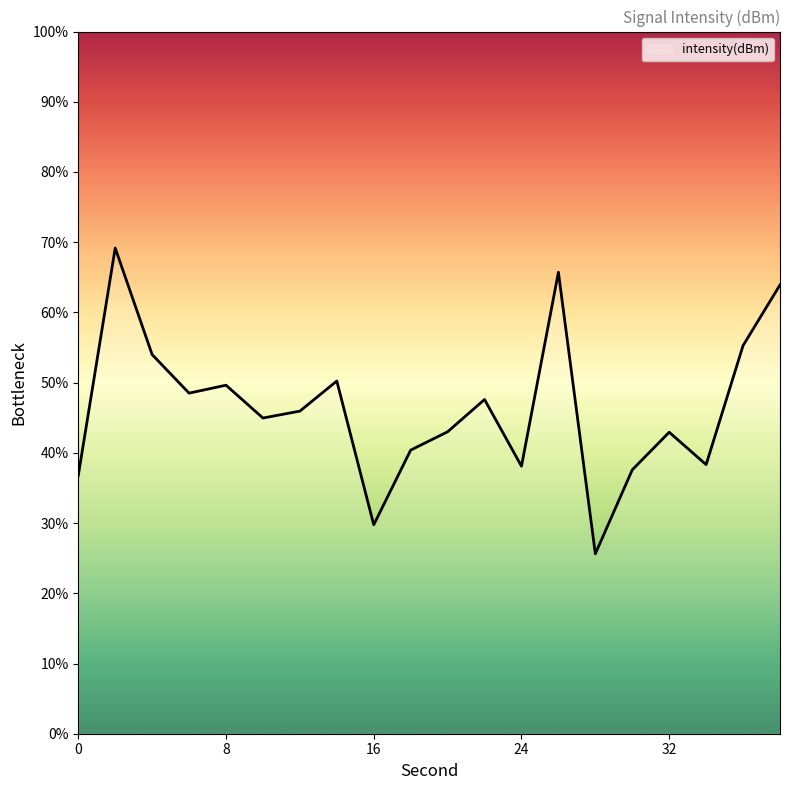

What is the difference between the maximum and minimum values?

43.5